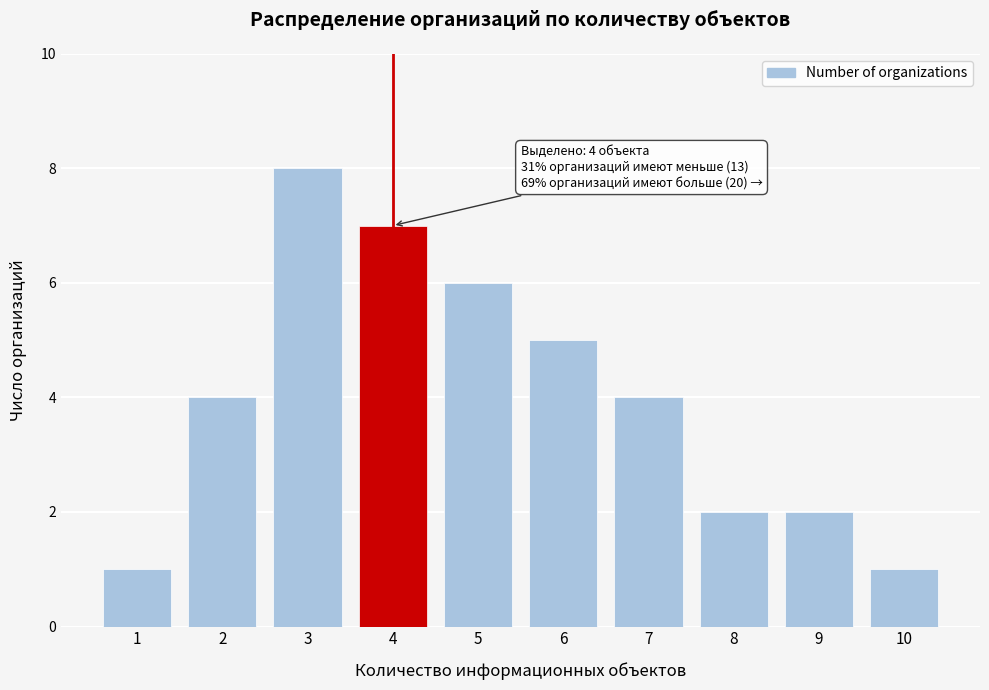

Reading left to right, list all the values displayed in this chart.

1=1	2=4	3=8	4=7	5=6	6=5	7=4	8=2	9=2	10=1